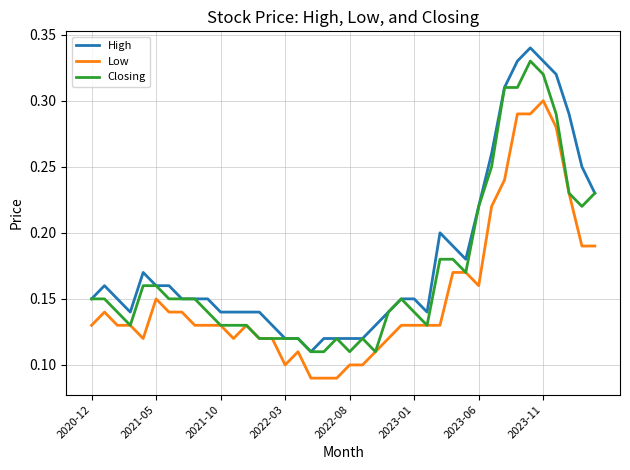

True or false: High and Low intersect in this chart.

False